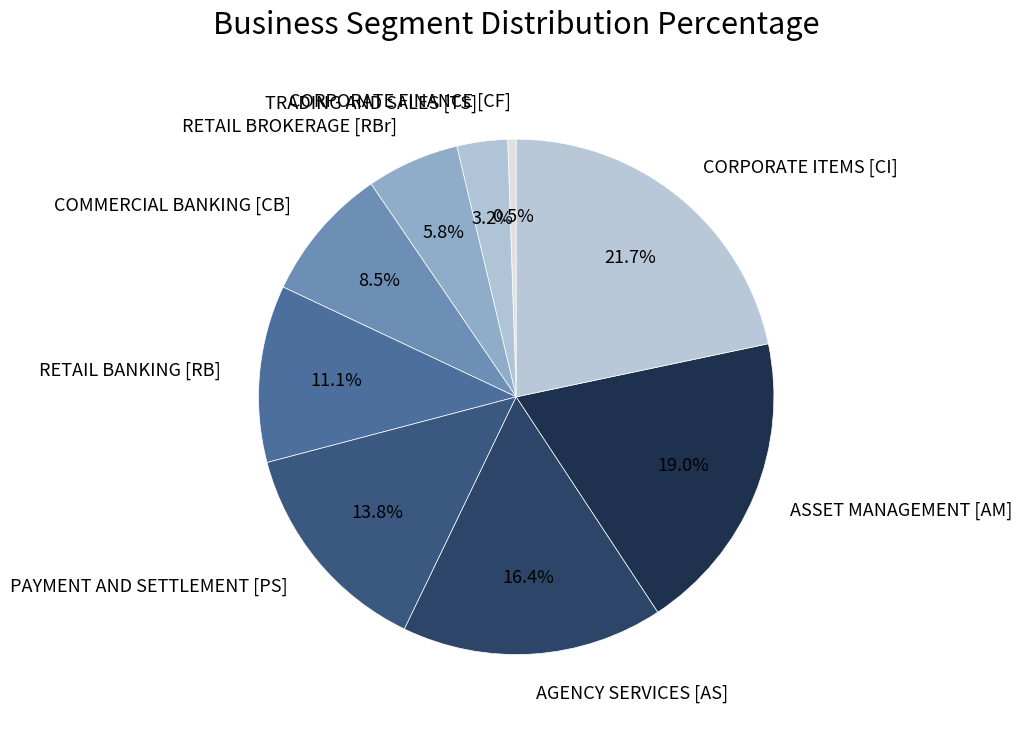

To the nearest percent, what is the combined percentage of PAYMENT AND SETTLEMENT [PS] and AGENCY SERVICES [AS]?

30%